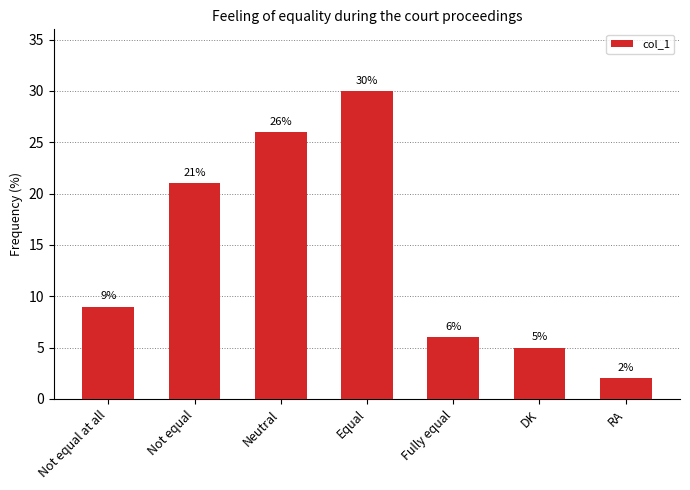

Approximately how many times larger is the value at Not equal compared to Neutral?

0.8